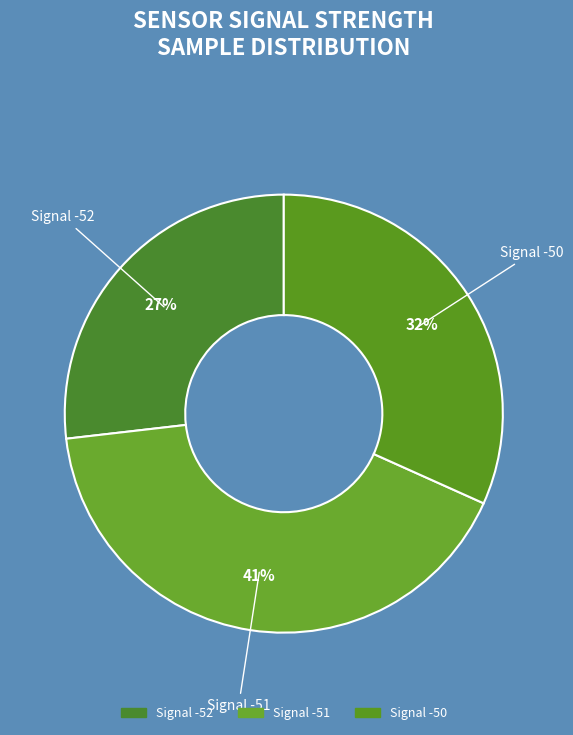

How many slices are in this pie chart?

3